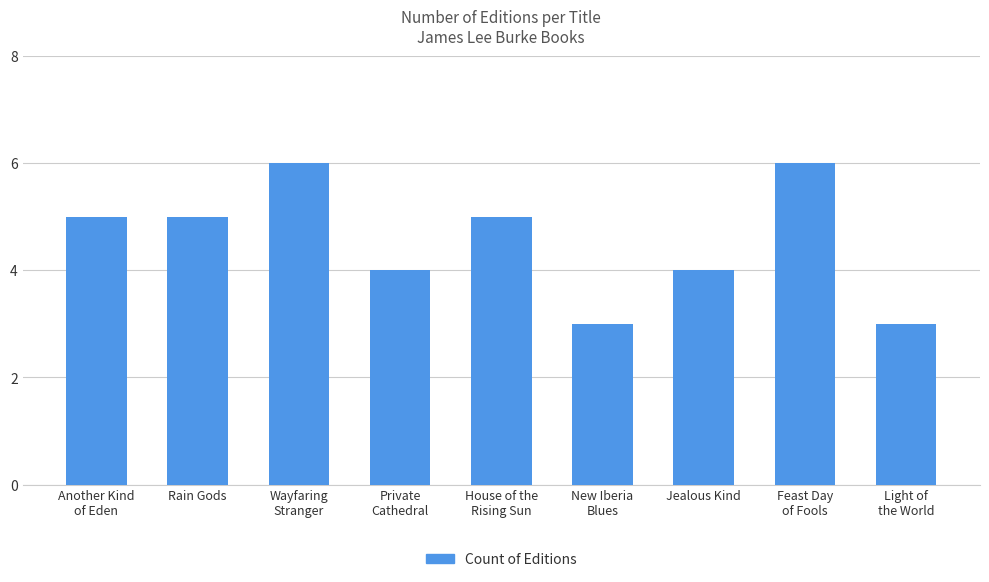

The chart shows a value of 1 at Private
Cathedral. True or false?

False